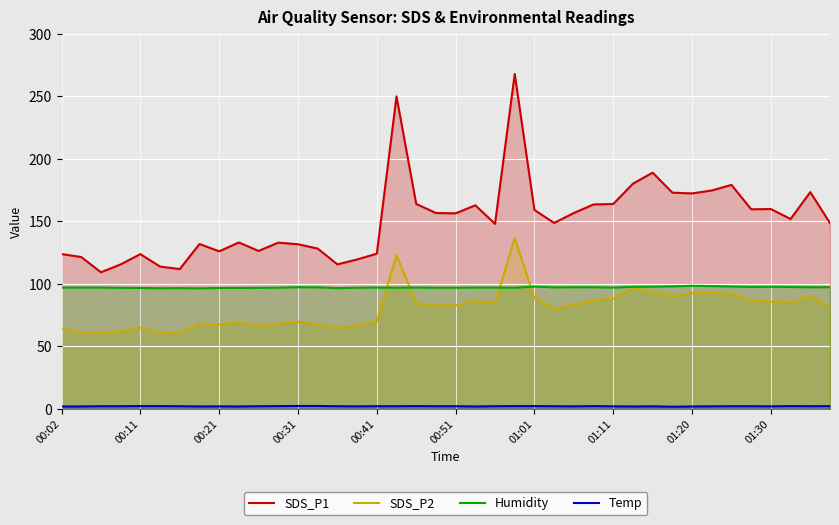

What is the difference between the maximum and minimum values in the SDS_P1 series?

158.6